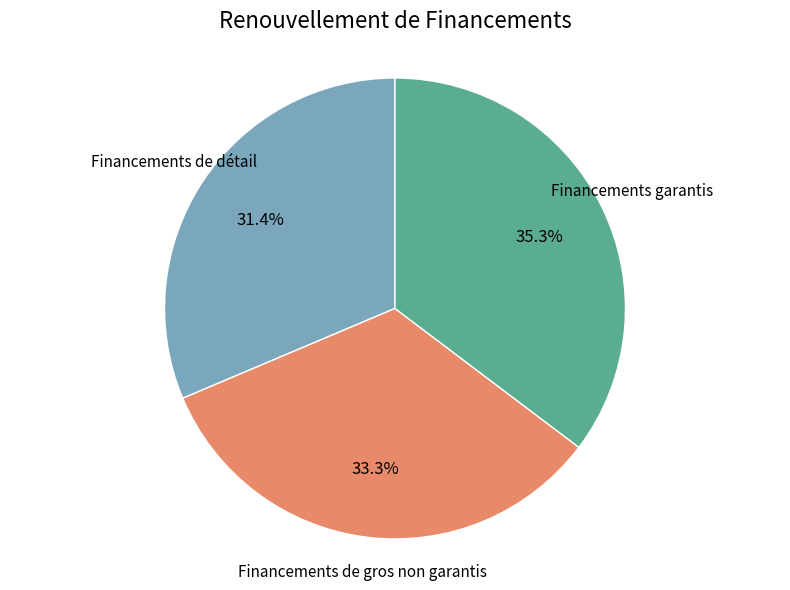

Count the number of slices in the pie.

3